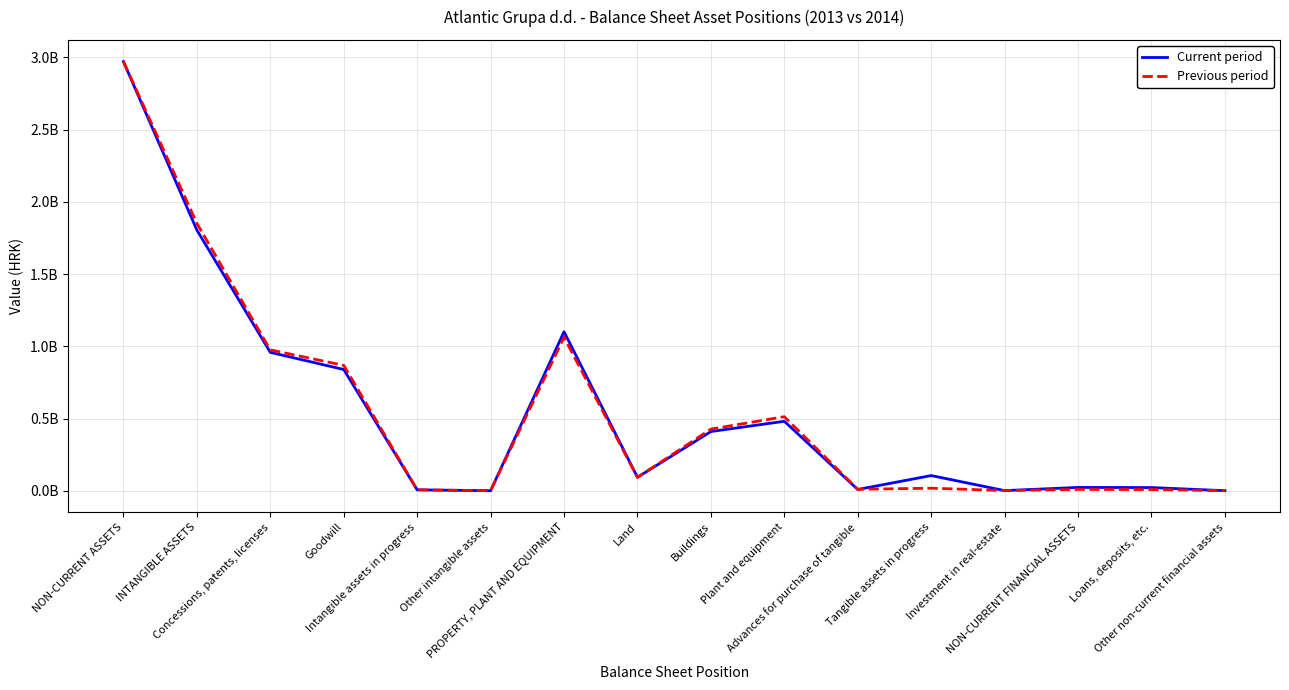

What position from the left is NON-CURRENT FINANCIAL ASSETS?

14